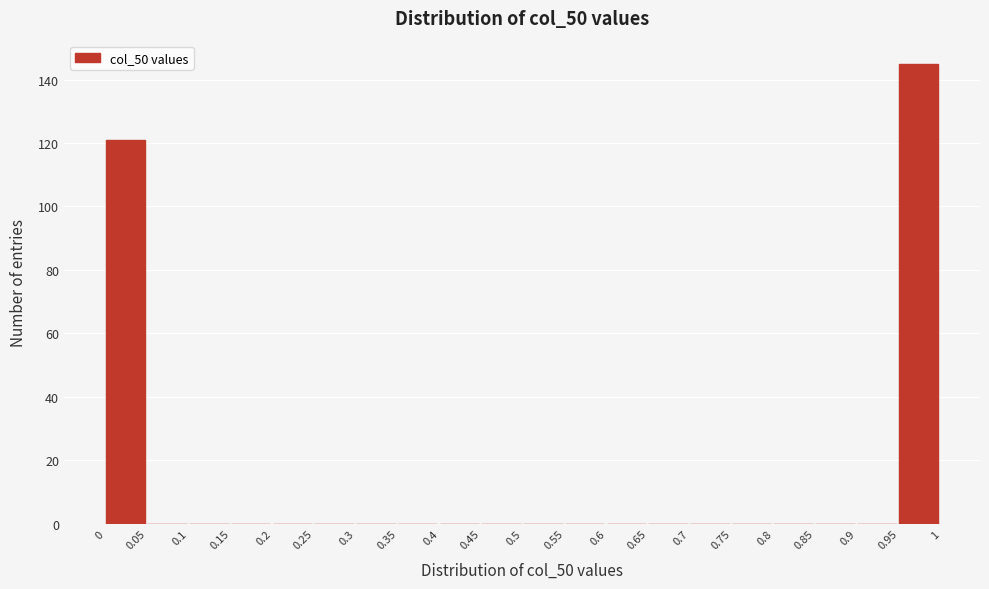

Reading left to right, list every bar in this chart as the range it spans on the x-axis followed by its height. The values are not printed on the chart, so give them approximately, as read against the axis.

0 to 0.05: 122
0.05 to 0.1: 0
0.1 to 0.15: 0
0.15 to 0.2: 0
0.2 to 0.25: 0
0.25 to 0.3: 0
0.3 to 0.35: 0
0.35 to 0.4: 0
0.4 to 0.45: 0
0.45 to 0.5: 0
0.5 to 0.55: 0
0.55 to 0.6: 0
0.6 to 0.65: 0
0.65 to 0.7: 0
0.7 to 0.75: 0
0.75 to 0.8: 0
0.8 to 0.85: 0
0.85 to 0.9: 0
0.9 to 0.95: 0
0.95 to 1: 146